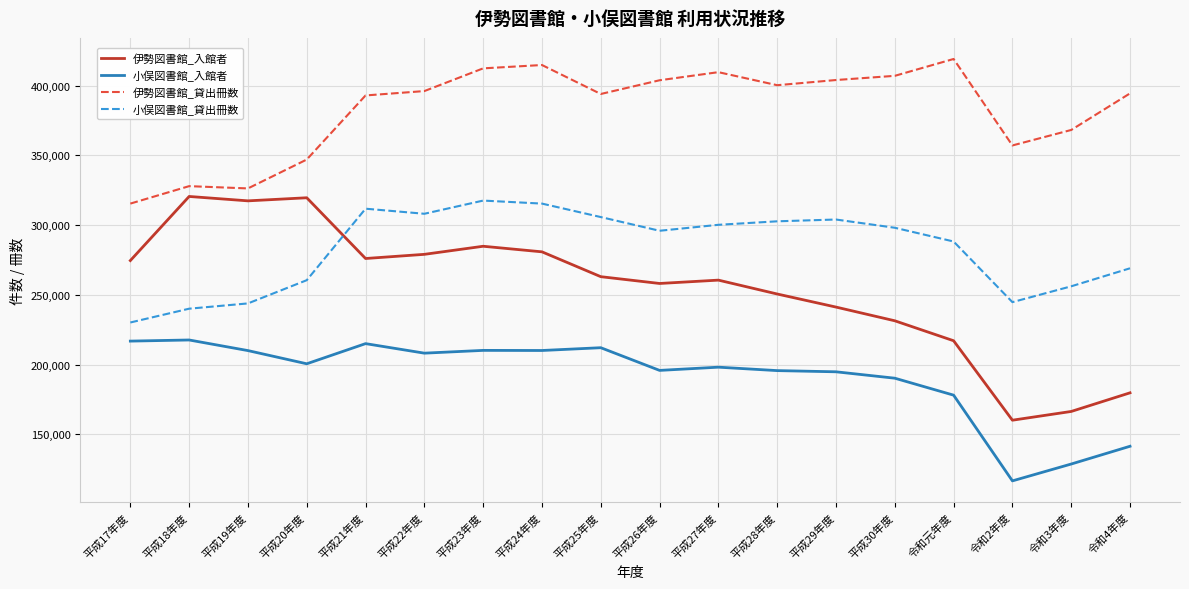

What value does the 伊勢図書館_貸出冊数 series have at 平成17年度?

315392